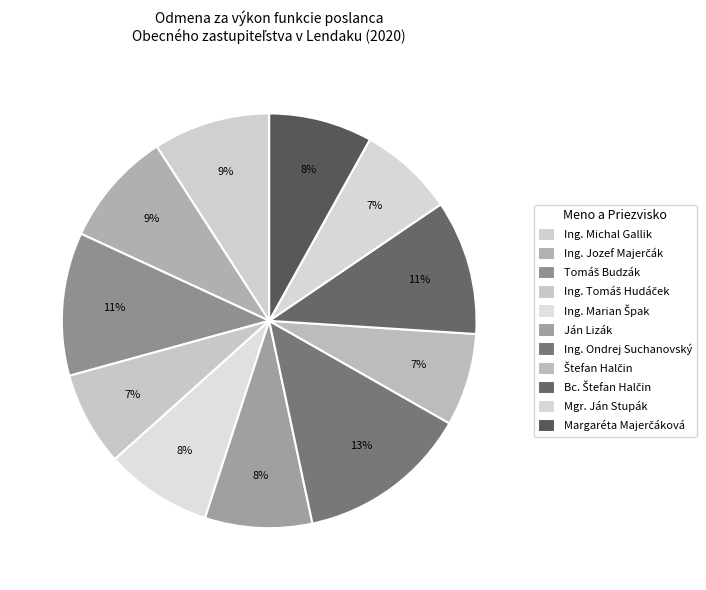

Is there a majority slice in this chart?

No